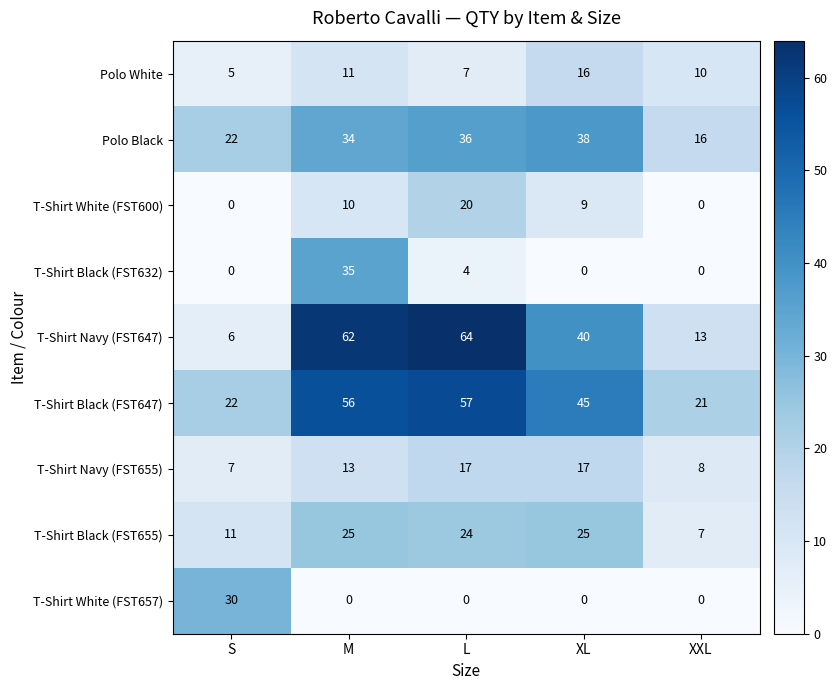

What is the sum of all T-Shirt Black (FST647) values?

201